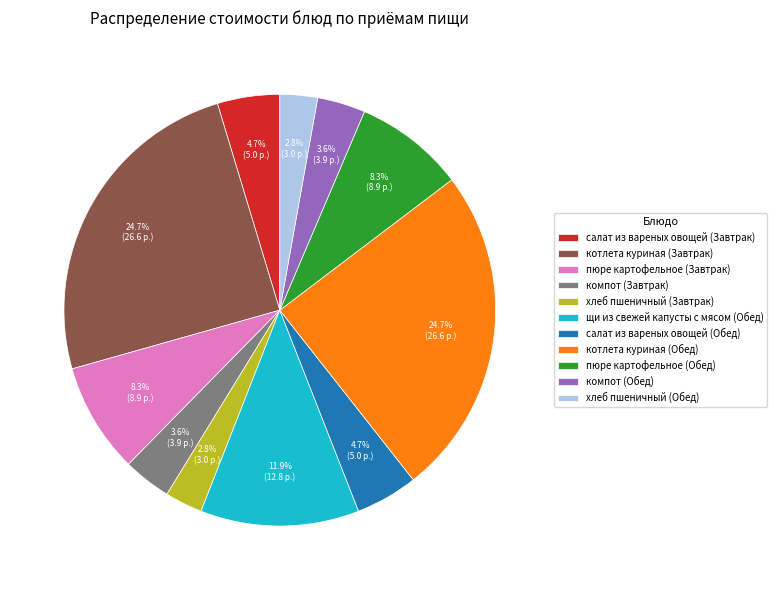

Approximately how many times larger is the value at хлеб пшеничный (Завтрак) compared to салат из вареных овощей (Завтрак)?

0.6